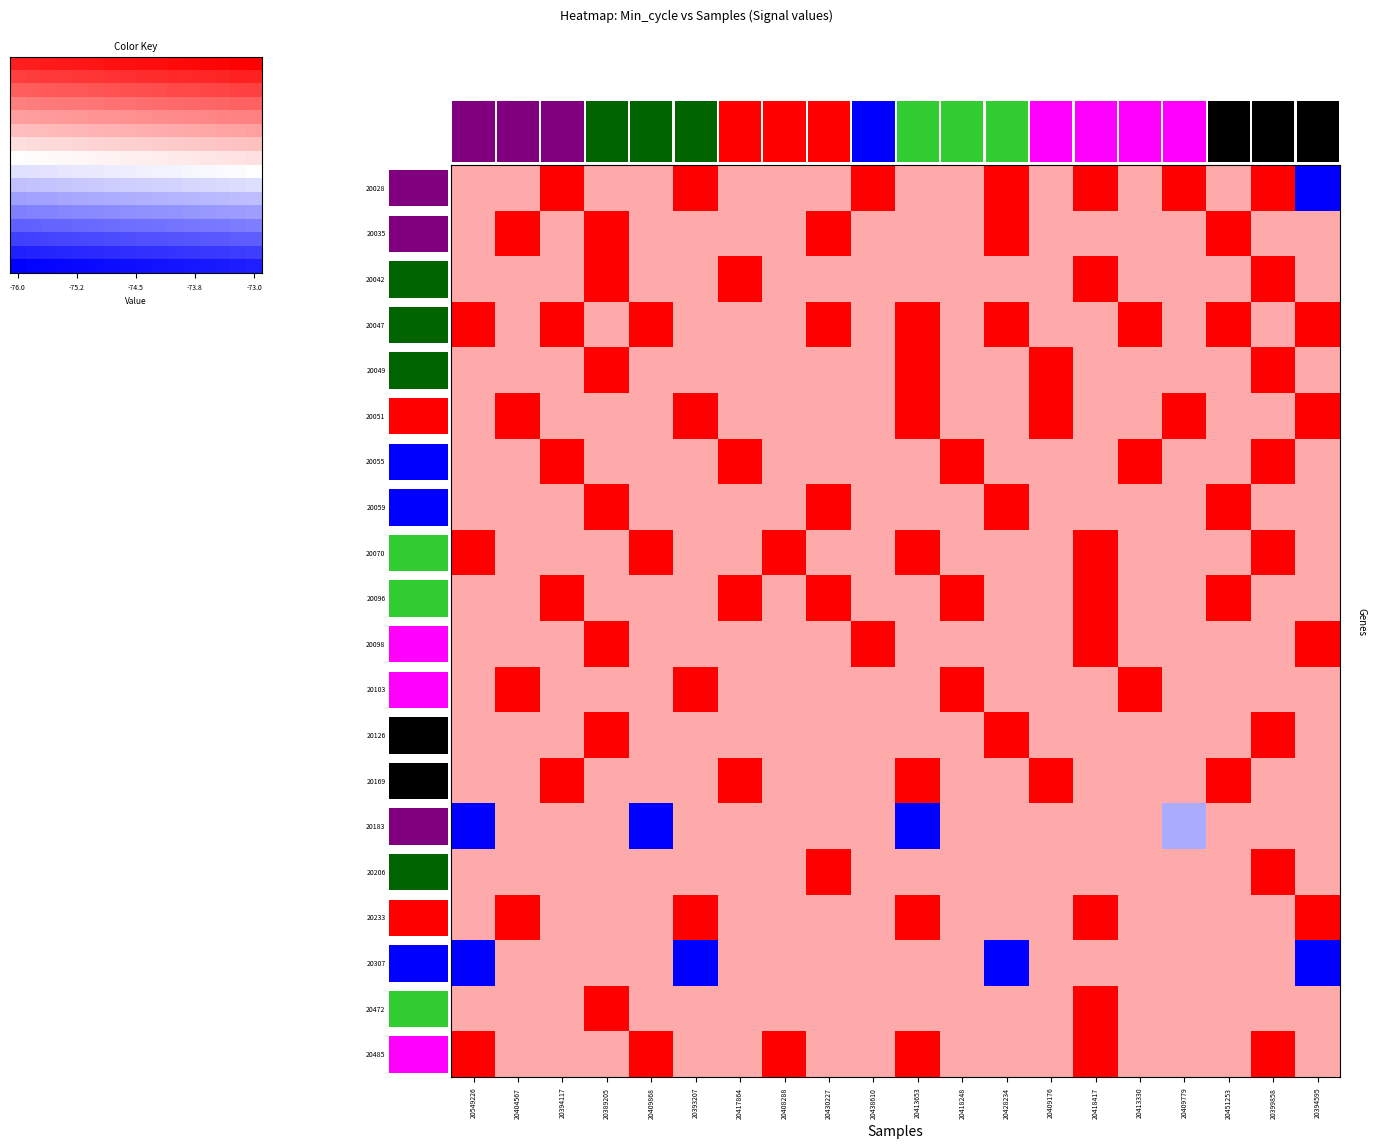

What is the difference between the highest and lowest values at 20389205?

1